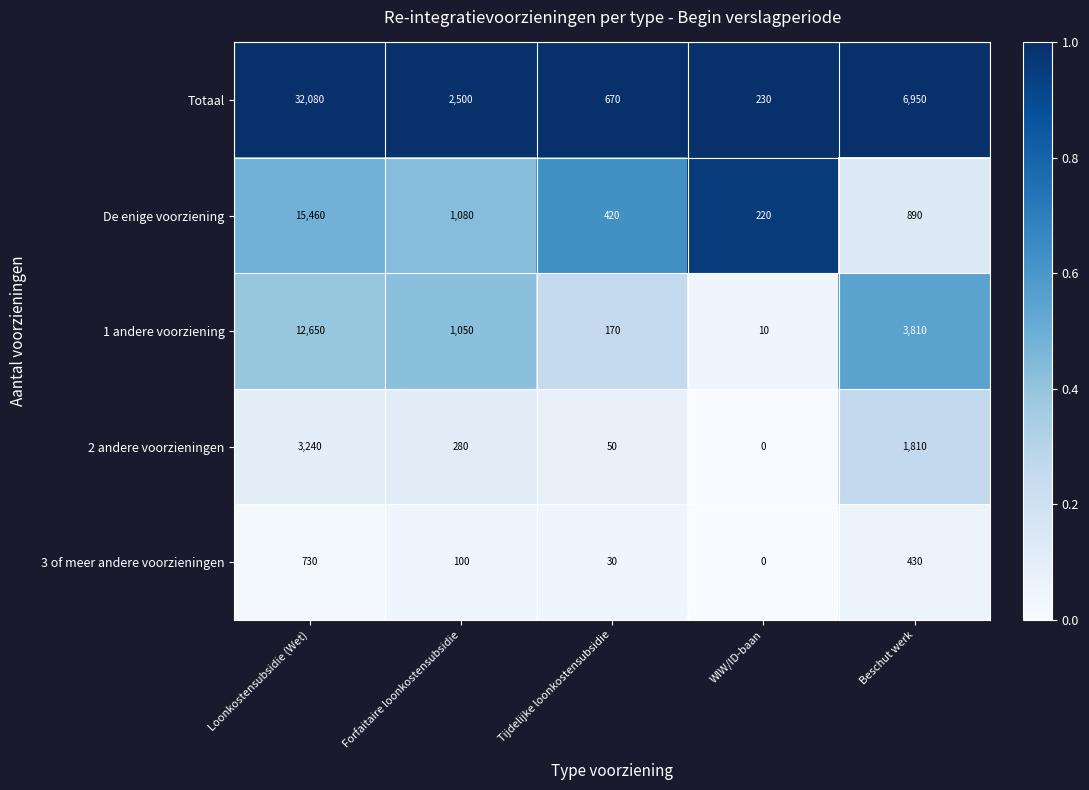

Is it true that 1 andere voorziening equals 1050 at Forfaitaire loonkostensubsidie?

True